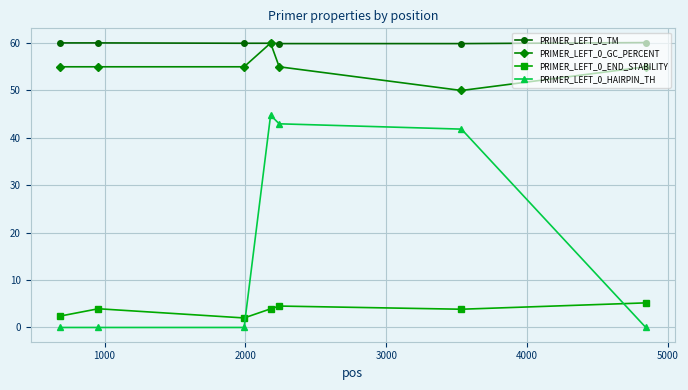

True or false: PRIMER_LEFT_0_HAIRPIN_TH and PRIMER_LEFT_0_TM cross at least once.

False